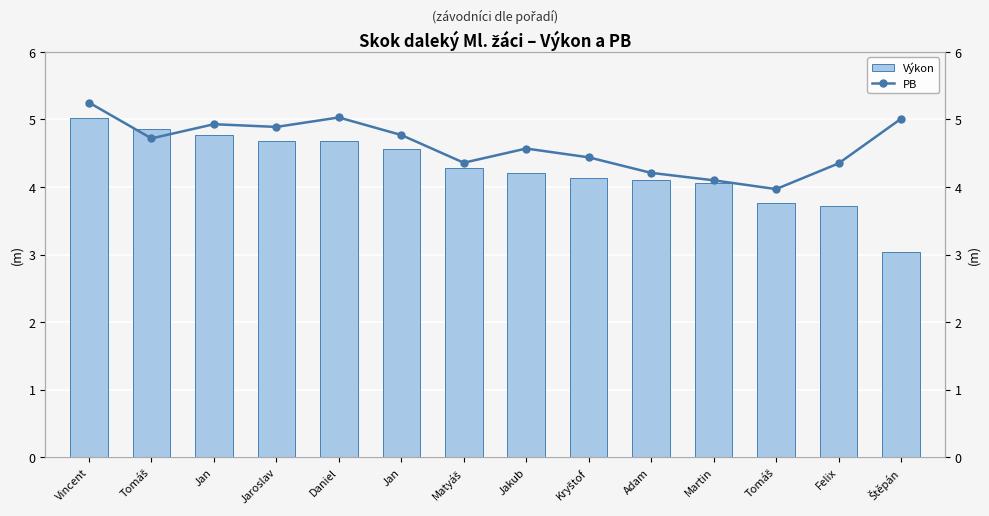

List the series in order of their overall mean, lowest first.

Výkon, PB